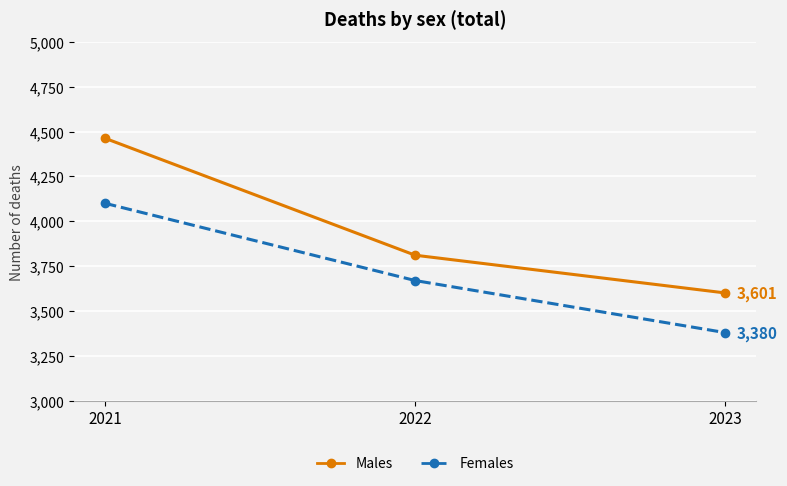

Reading right to left, extract all data points from this chart.

Males: 2023=3601	2022=3811	2021=4462
Females: 2023=3380	2022=3670	2021=4100